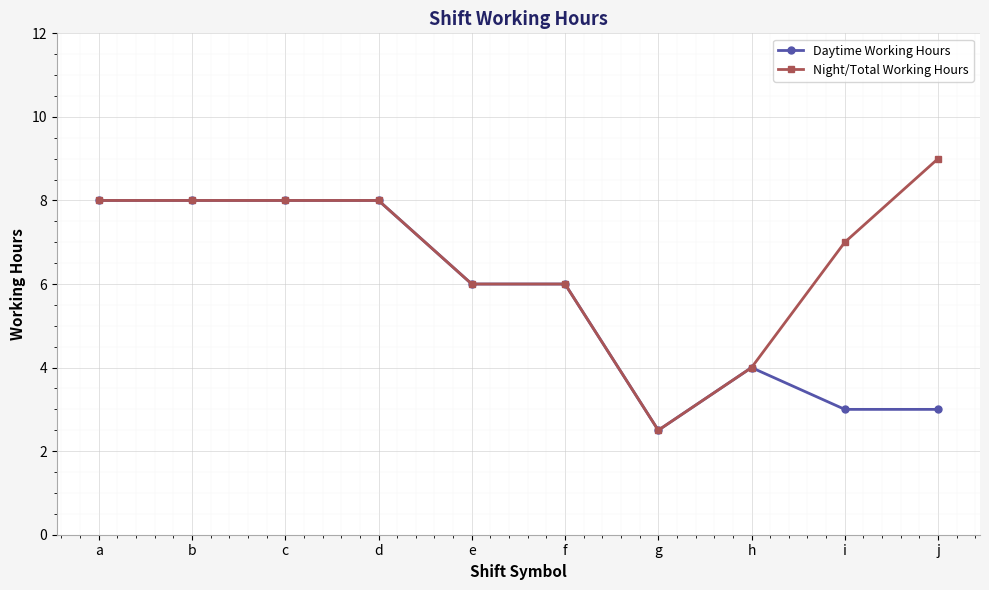

Which series has the largest range (max minus min)?

Night/Total Working Hours